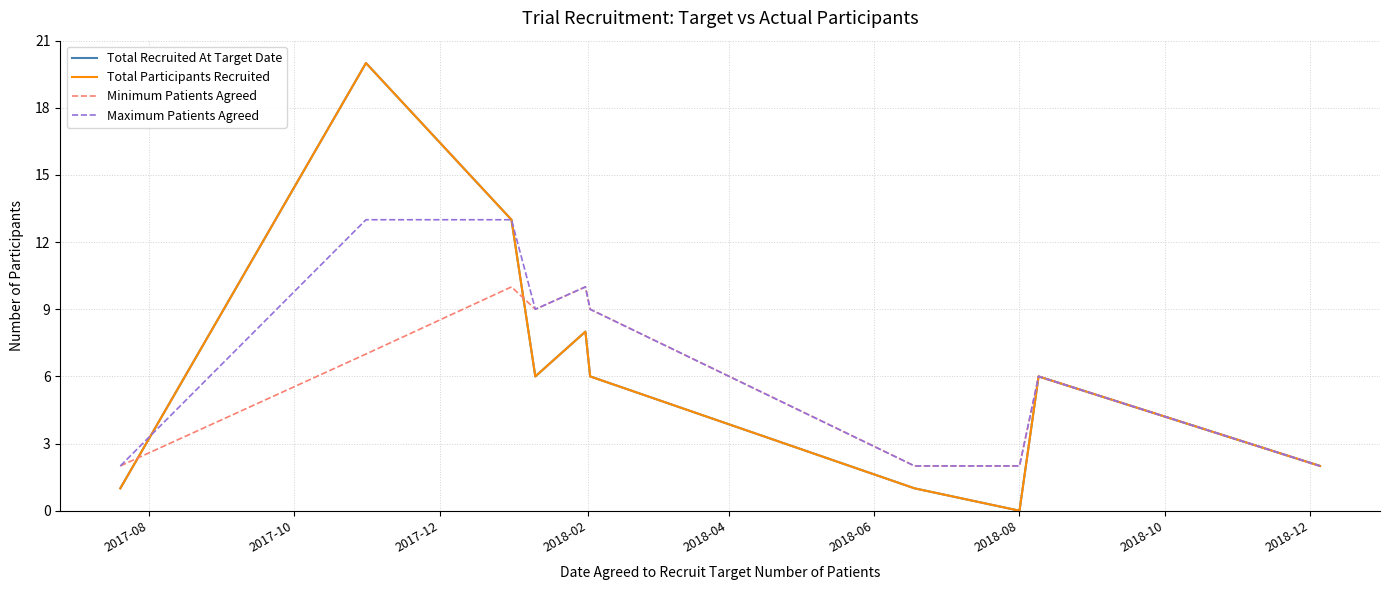

What is the difference between the maximum and second lowest values in the Total Participants Recruited series?

19